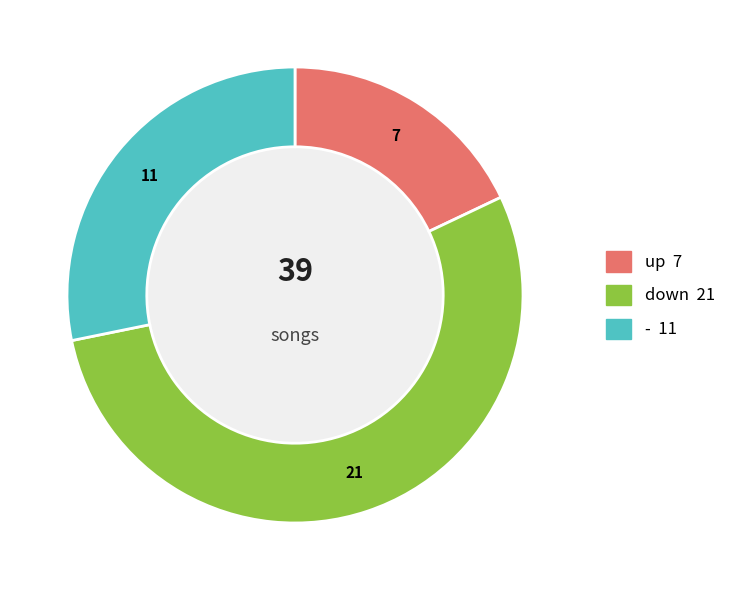

How many segments does this pie chart have?

3